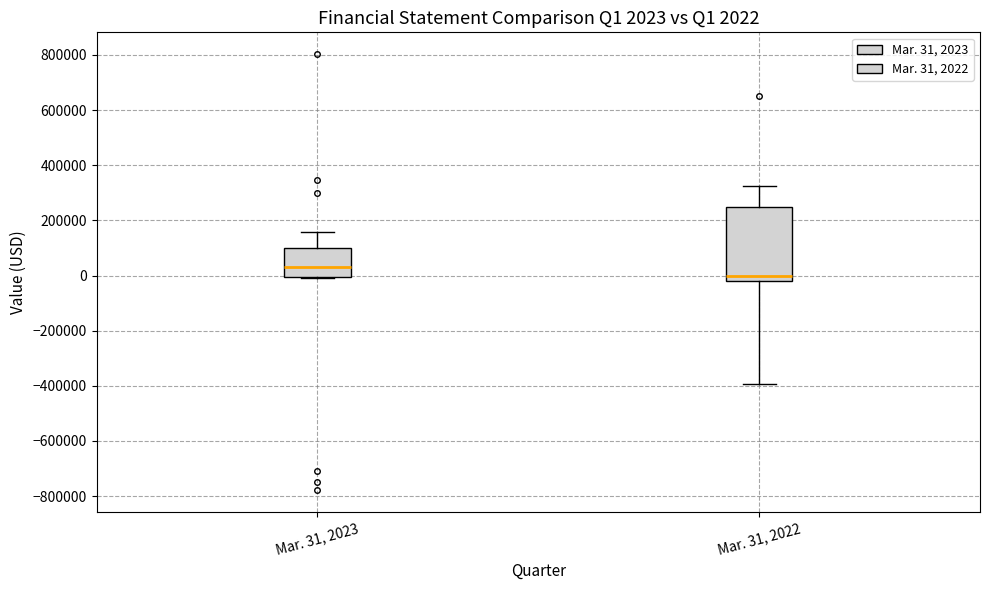

Which box has the highest median line?

Mar. 31, 2023